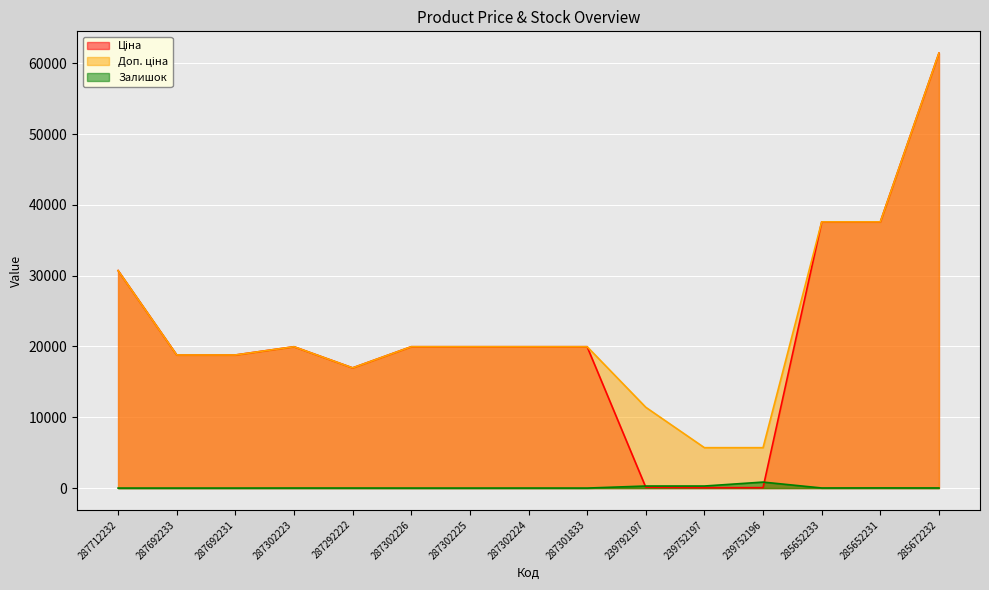

Which series has the largest total across all categories?

Доп. ціна